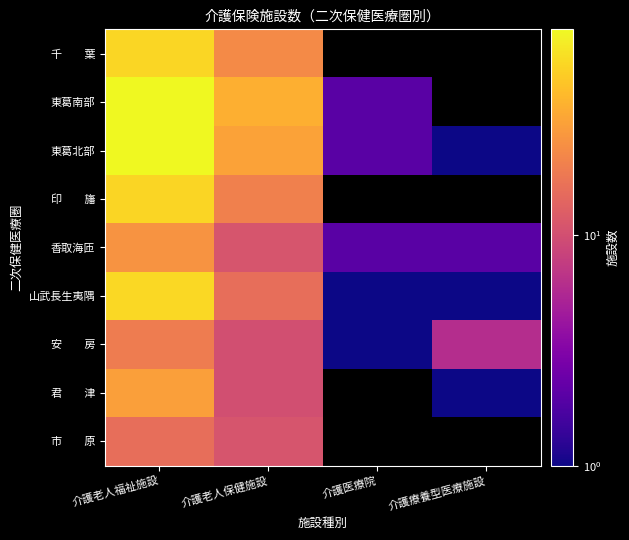

Rank the series at 介護老人福祉施設 from highest to lowest value.

東葛北部, 東葛南部, 山武長生夷隅, 千 葉, 印 旛, 君 津, 香取海匝, 安 房, 市 原